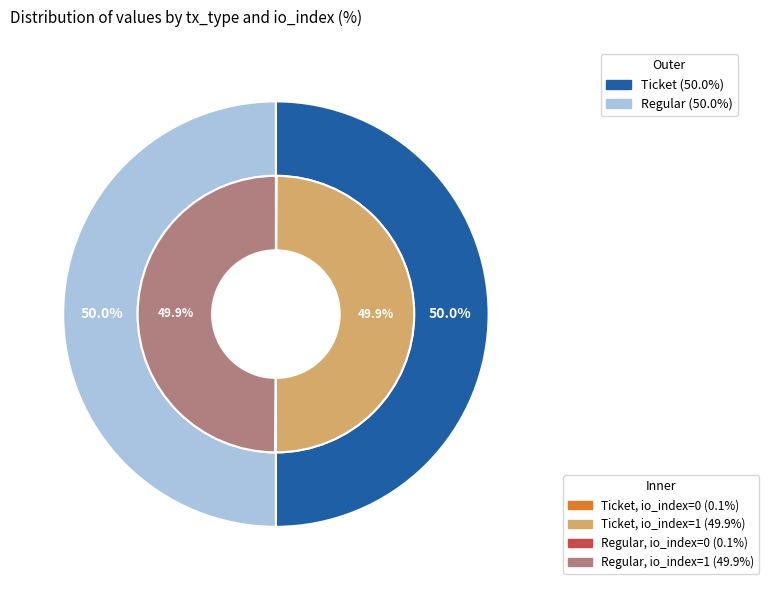

Is it true that io_index=1 is 99% of the pie?

False